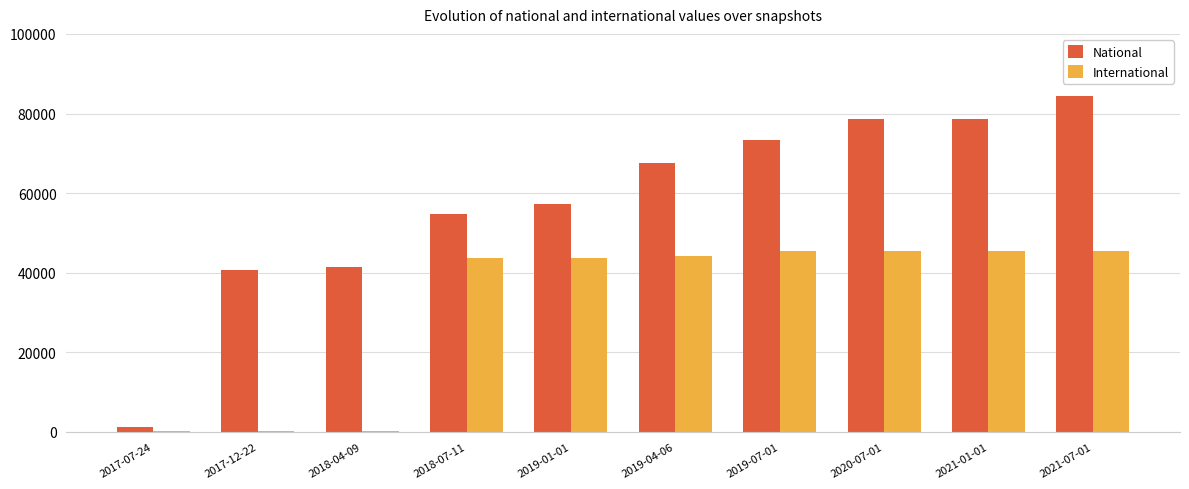

Which category has the highest value across all series?

2021-07-01